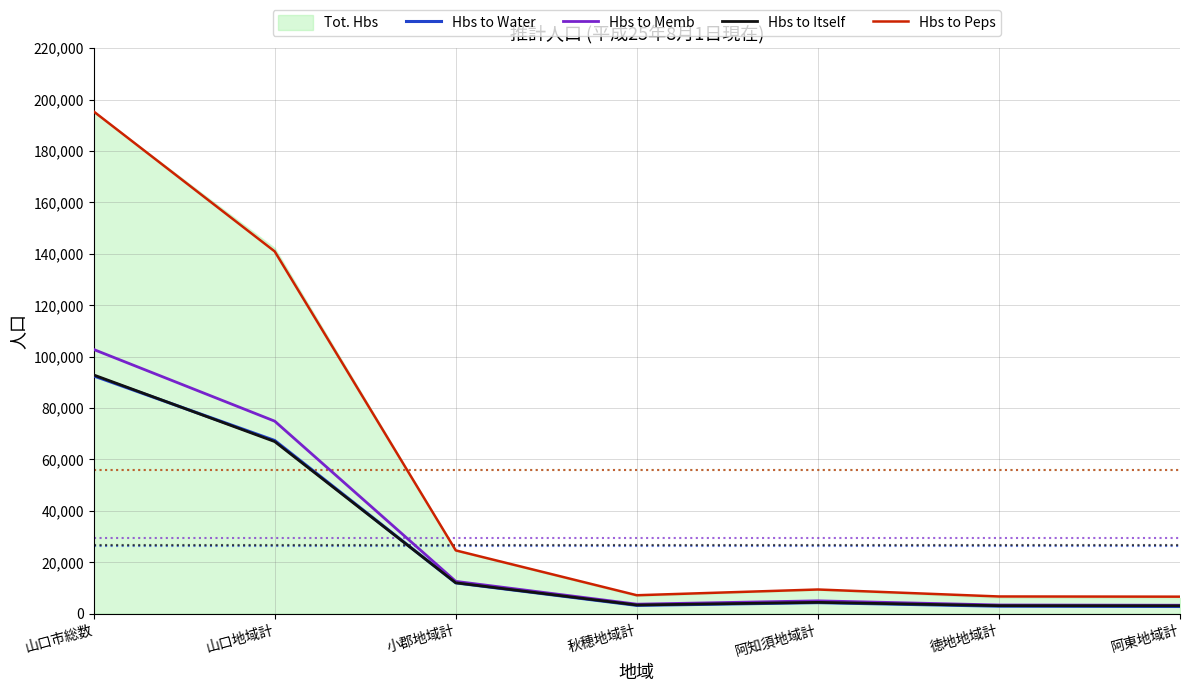

What is the difference between the second highest and minimum values in the Hbs to Water series?

64582